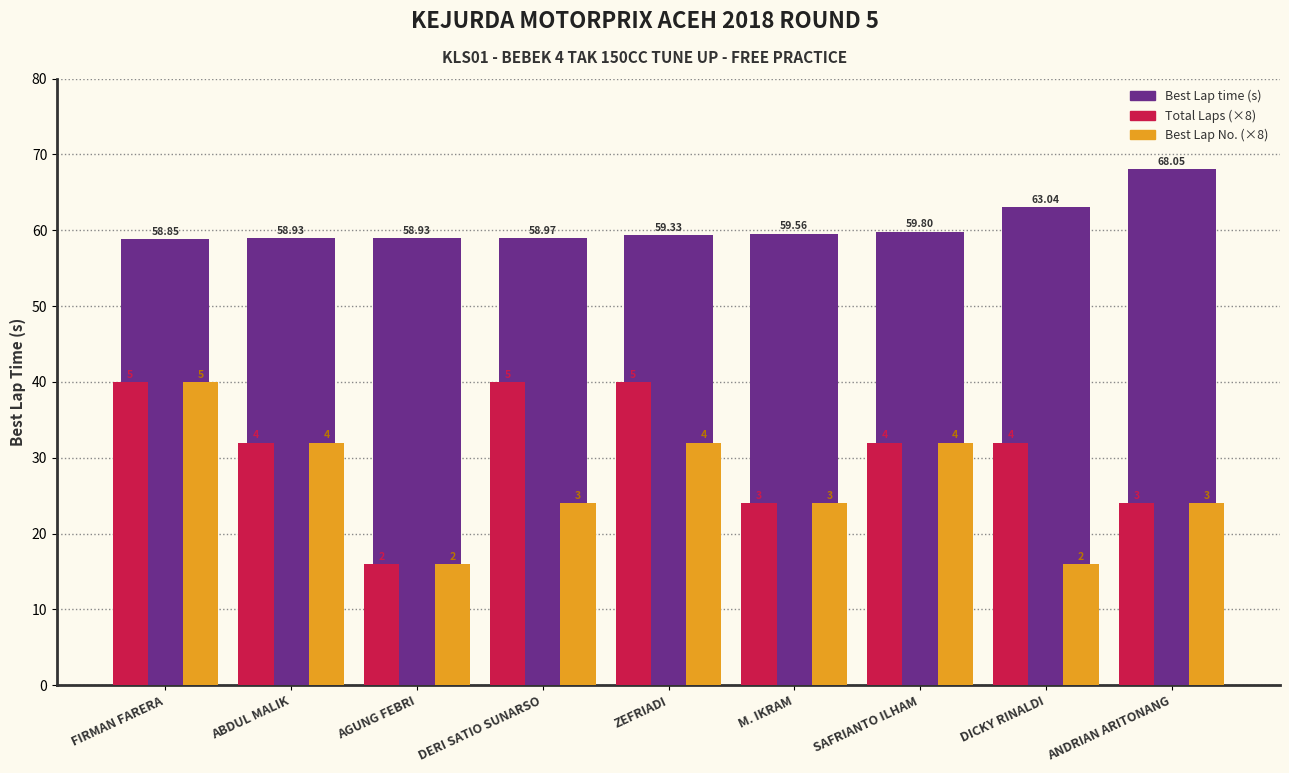

What position from the left is ANDRIAN ARITONANG?

9